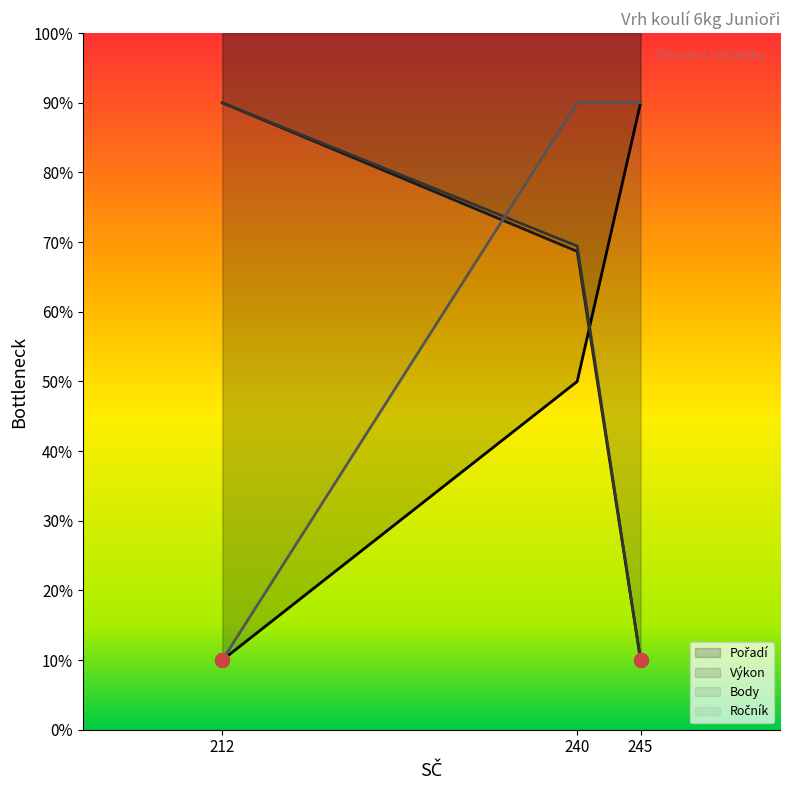

What is the average value of the Pořadí series?

50.0